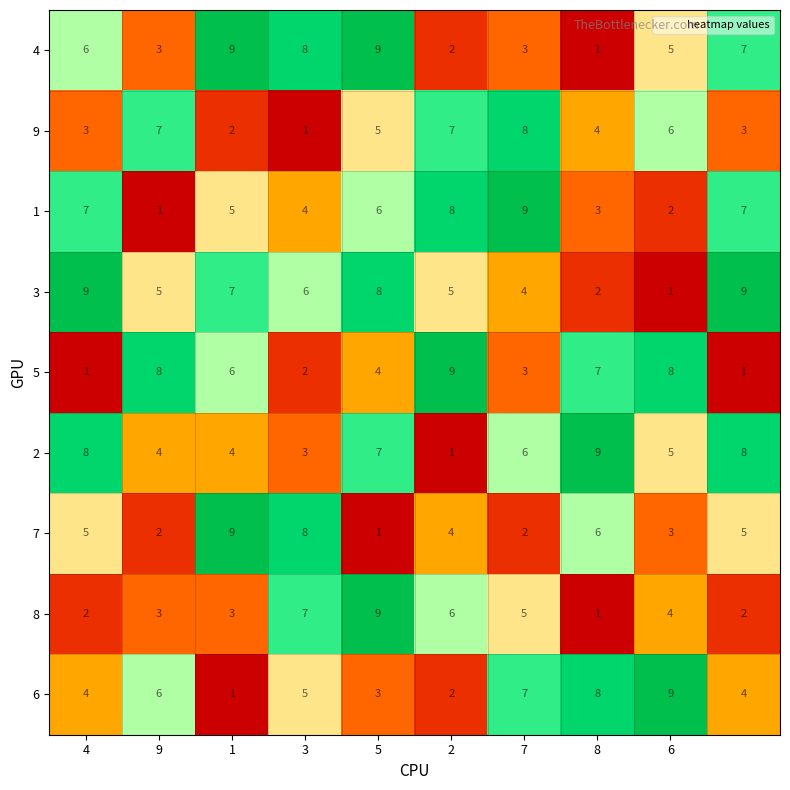

What is the difference between the second highest and minimum values in the 8 series?

6